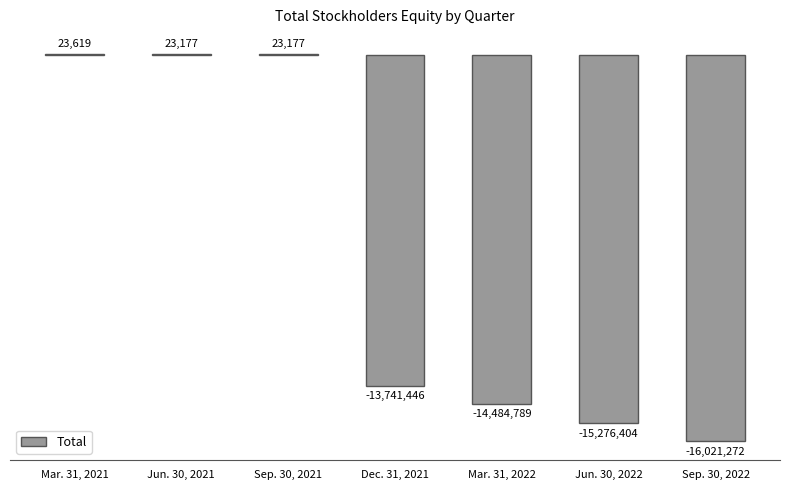

Are the bars horizontal?

No